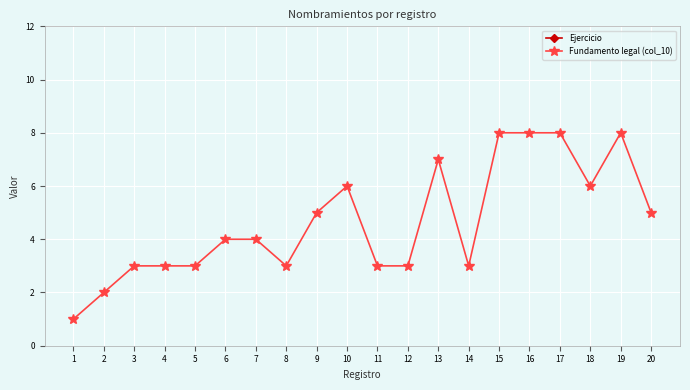

Count the number of data series in this chart.

2